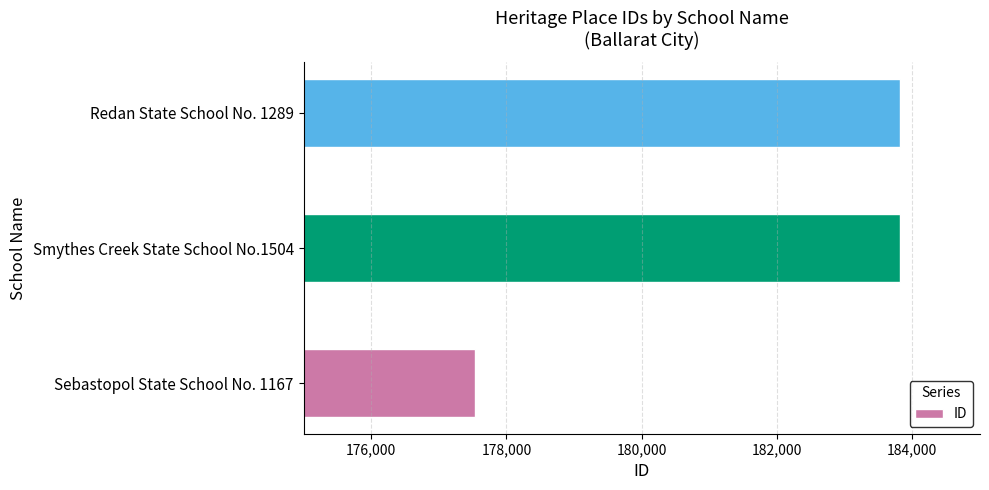

How many series are shown in this chart?

1